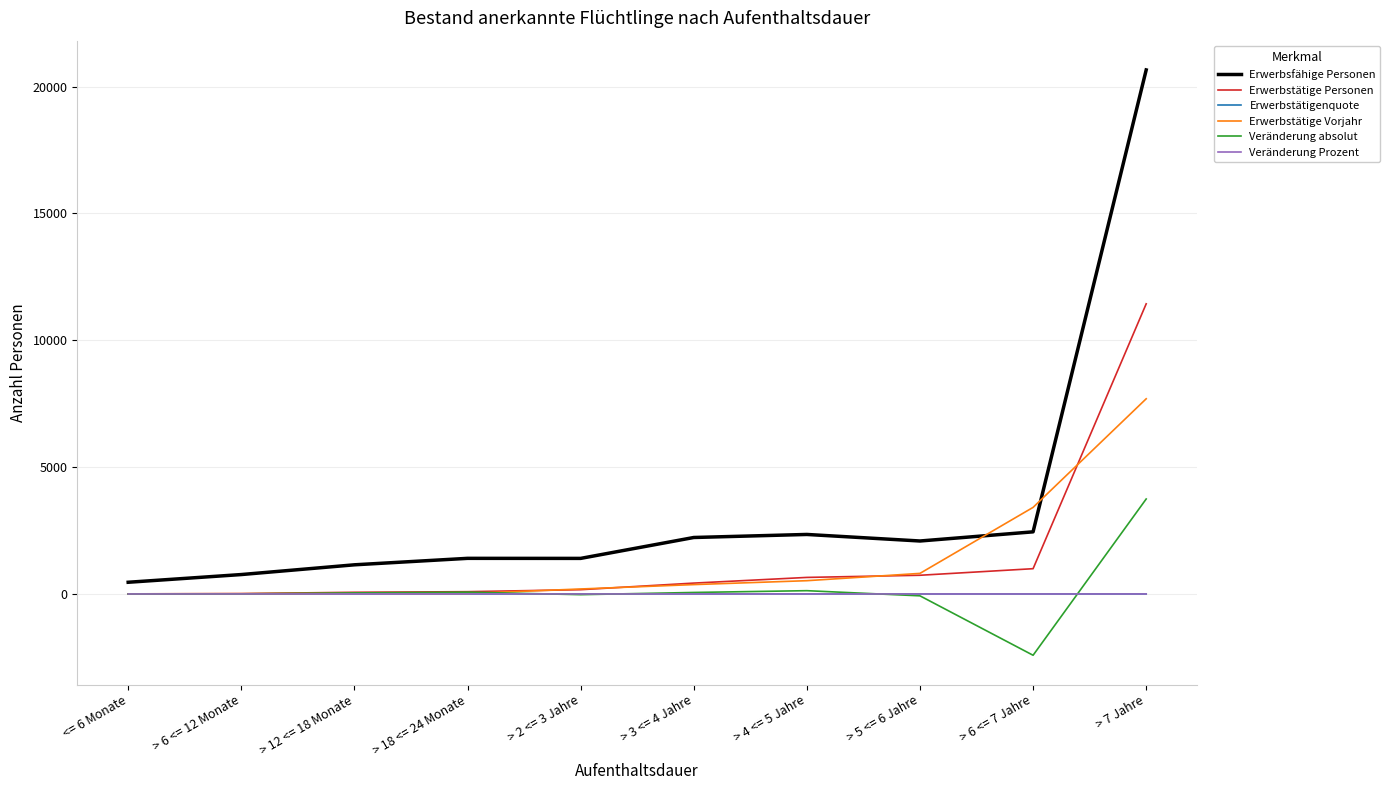

How many series are shown in this chart?

6